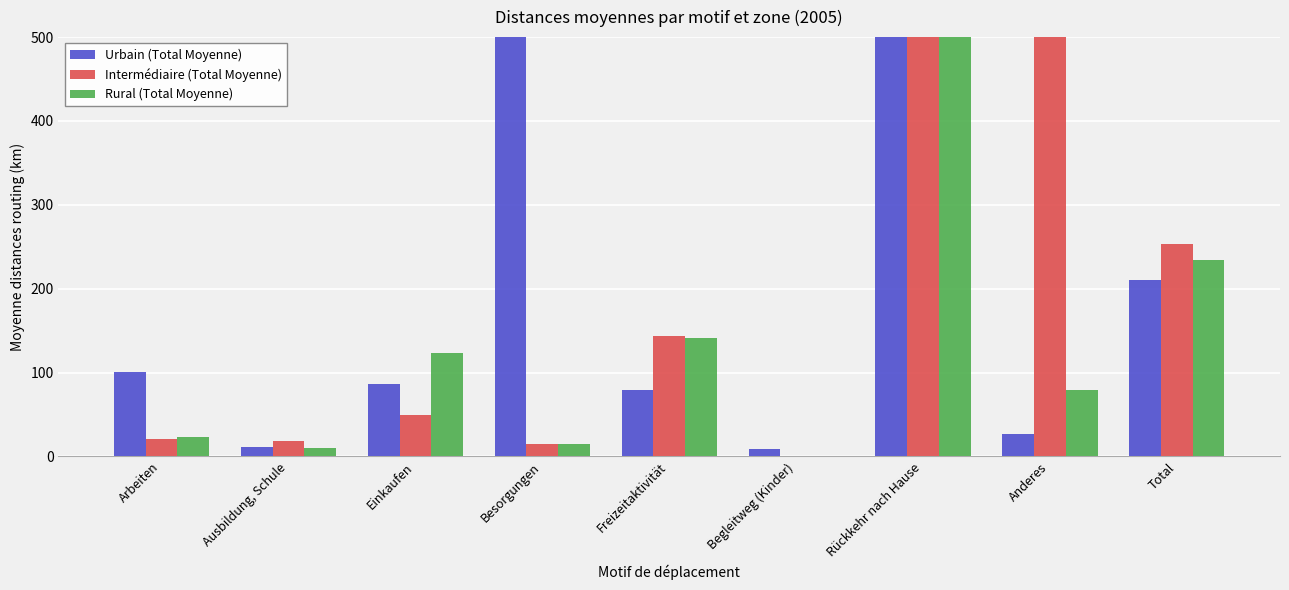

What is the highest value of the Urbain (Total Moyenne) series?

500.0